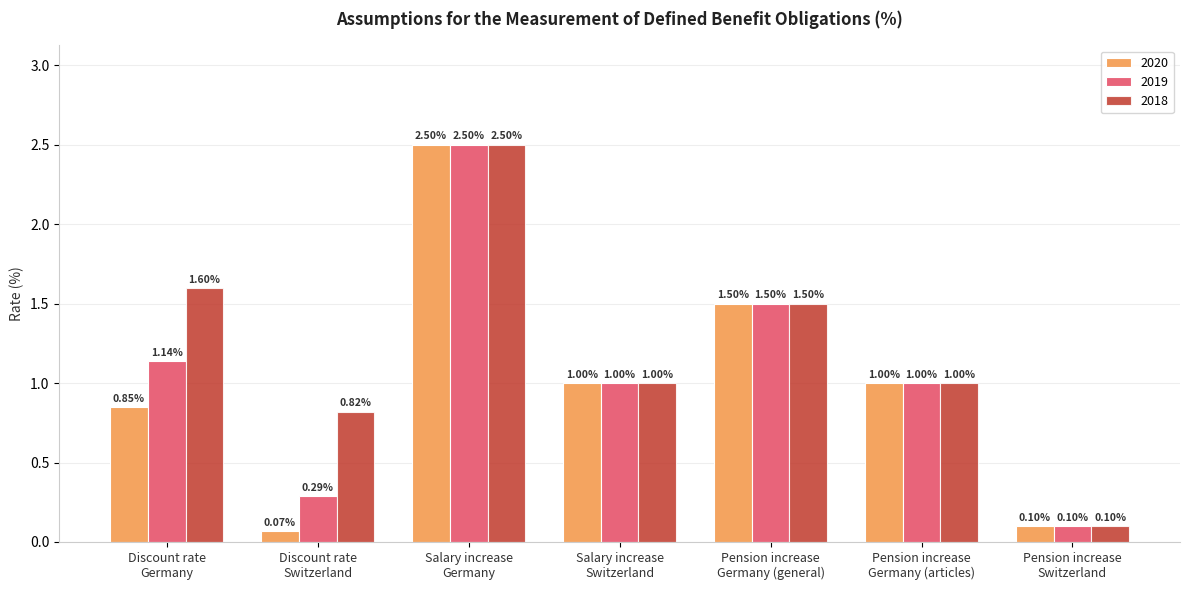

What are all the series names shown in the legend?

2020, 2019, 2018